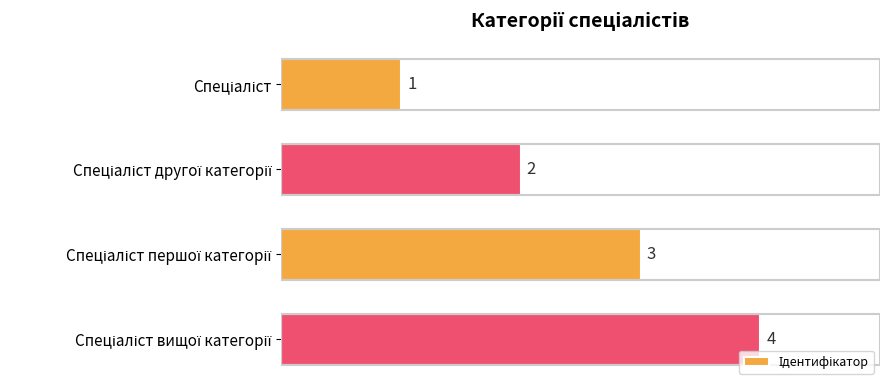

What is the value of the 1st bar from the top?

1